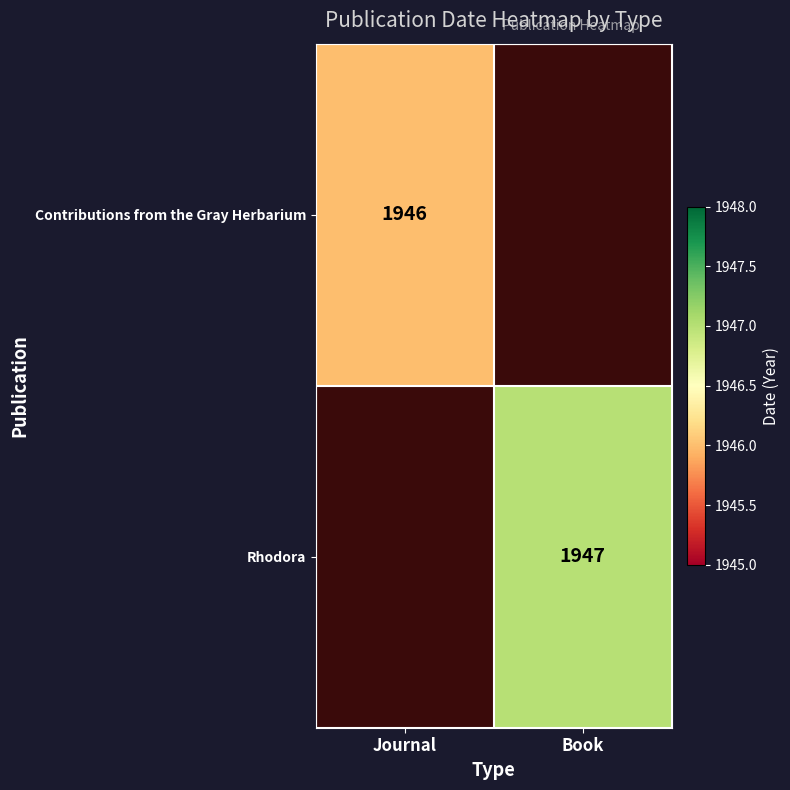

True or false: Contributions from the Gray Herbarium has a value of 1946 at Journal.

True